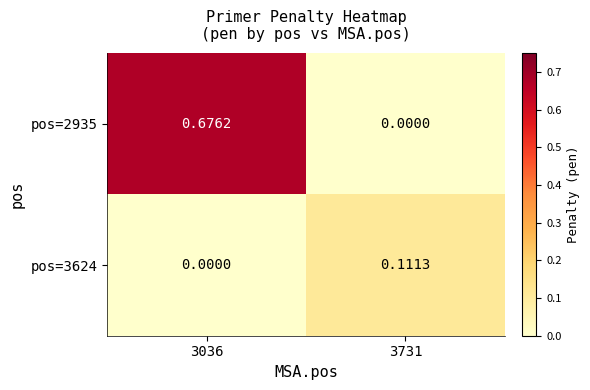

Is the value of pos=3624 at 3036 greater than the value of pos=2935 at 3036?

No